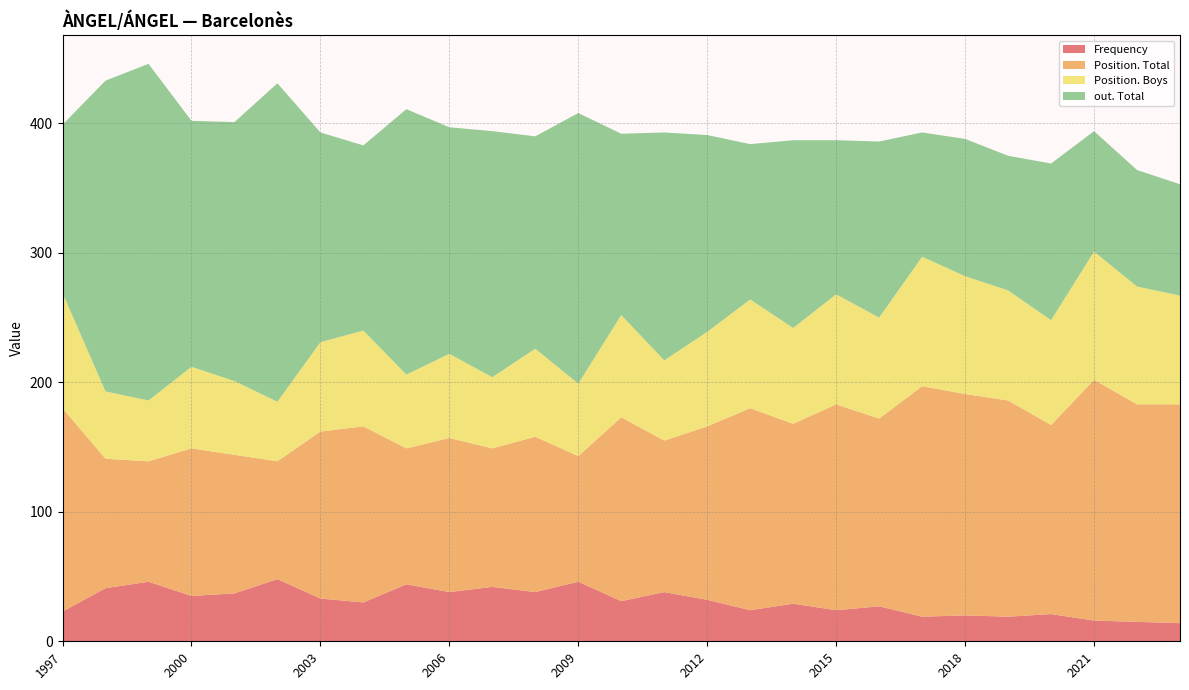

Reading left to right, extract all data points from this chart.

Frequency: 2023=14	2022=15	2021=16	2020=21	2019=19	2018=20	2017=19	2016=27	2015=24	2014=29	2013=24	2012=32	2011=38	2010=31	2009=46	2008=38	2007=42	2006=38	2005=44	2004=30	2003=33	2002=48	2001=37	2000=35	1999=46	1998=41	1997=23
Position. Total: 2023=169	2022=168	2021=186	2020=146	2019=167	2018=171	2017=178	2016=145	2015=159	2014=139	2013=156	2012=134	2011=117	2010=142	2009=97	2008=120	2007=107	2006=119	2005=105	2004=136	2003=129	2002=91	2001=107	2000=114	1999=93	1998=100	1997=157
Position. Boys: 2023=84	2022=91	2021=99	2020=81	2019=85	2018=91	2017=100	2016=78	2015=85	2014=74	2013=84	2012=73	2011=62	2010=79	2009=56	2008=68	2007=55	2006=65	2005=57	2004=74	2003=69	2002=46	2001=57	2000=63	1999=47	1998=52	1997=89
out. Total: 2023=86	2022=90	2021=93	2020=121	2019=104	2018=106	2017=96	2016=136	2015=119	2014=145	2013=120	2012=152	2011=176	2010=140	2009=209	2008=164	2007=190	2006=175	2005=205	2004=143	2003=162	2002=246	2001=200	2000=190	1999=260	1998=240	1997=130